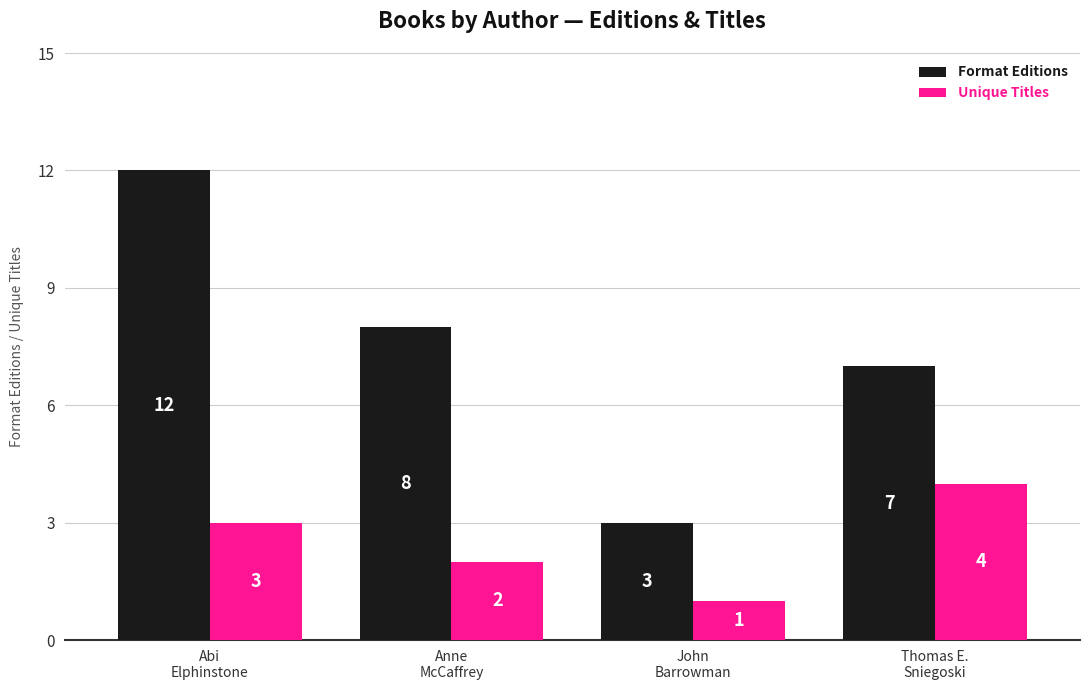

Reading left to right, what are all the values shown in this chart?

Format Editions: 12	8	3	7
Unique Titles: 3	2	1	4